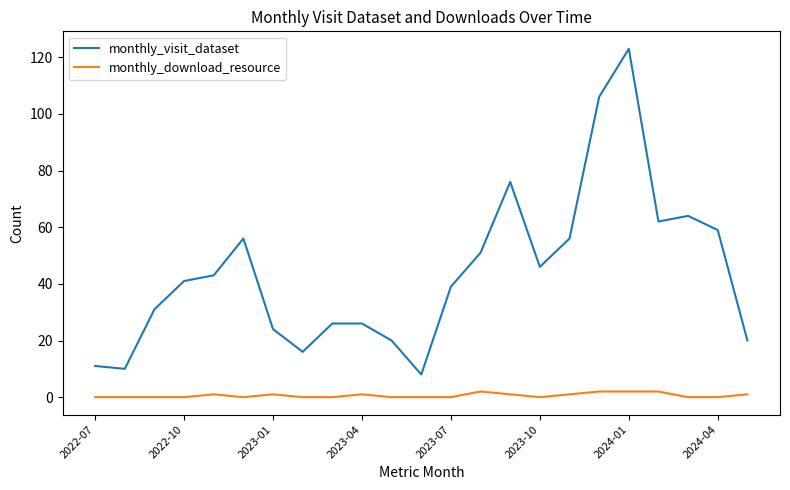

List the series in order of their peak value, highest first.

monthly_visit_dataset, monthly_download_resource